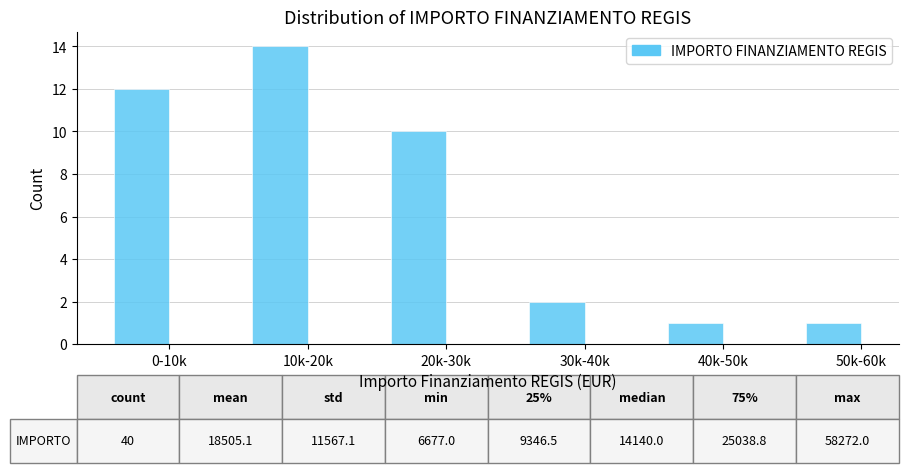

Reading right to left, transcribe all the data shown in this chart.

50k-60k=1	40k-50k=1	30k-40k=2	20k-30k=10	10k-20k=14	0-10k=12